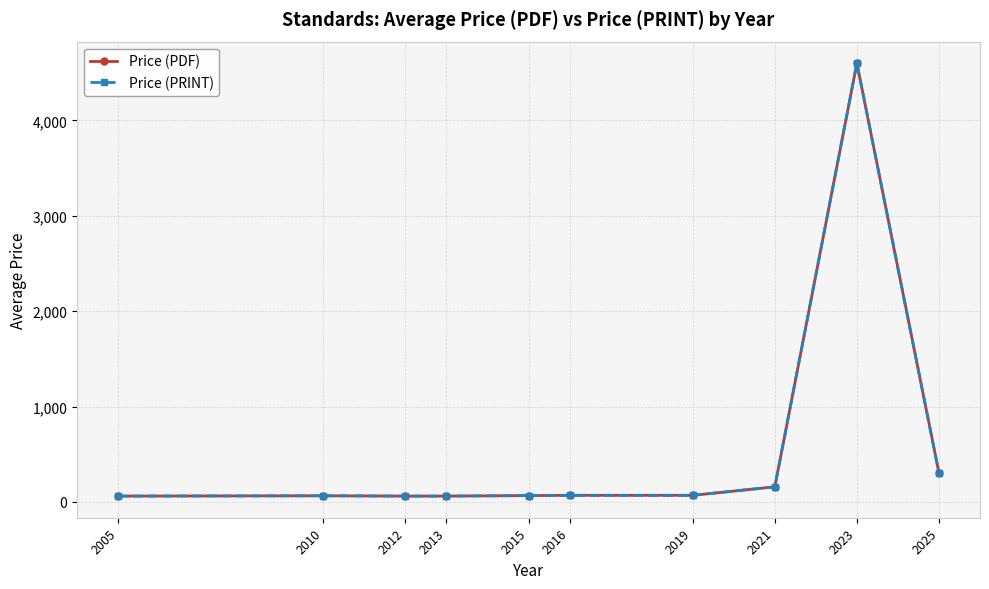

At which category does Price (PDF) reach its first local peak?

2010